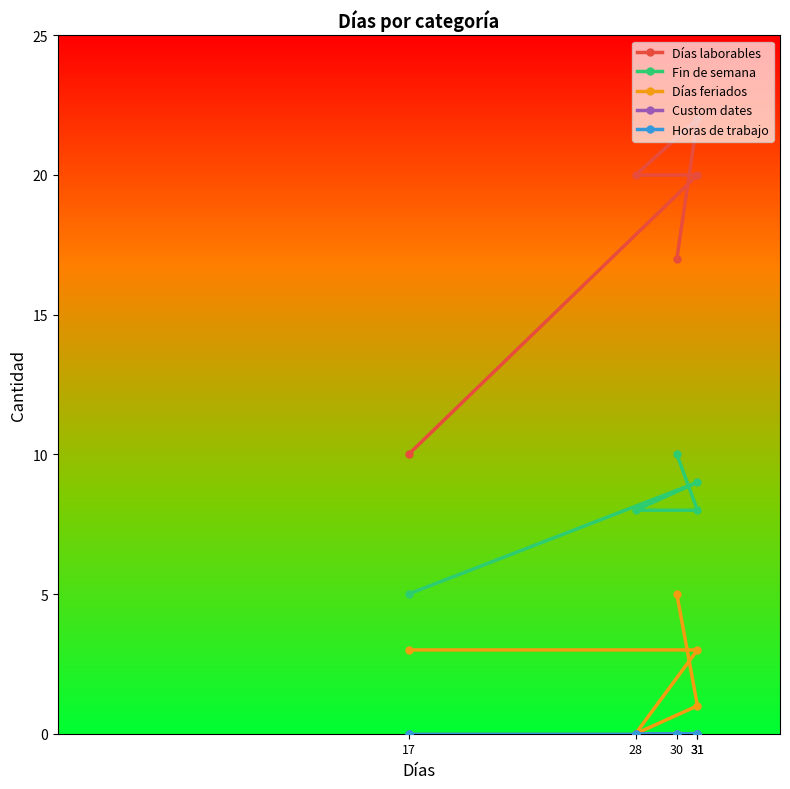

What are all the series names shown in the legend?

Días laborables, Fin de semana, Días feriados, Custom dates, Horas de trabajo